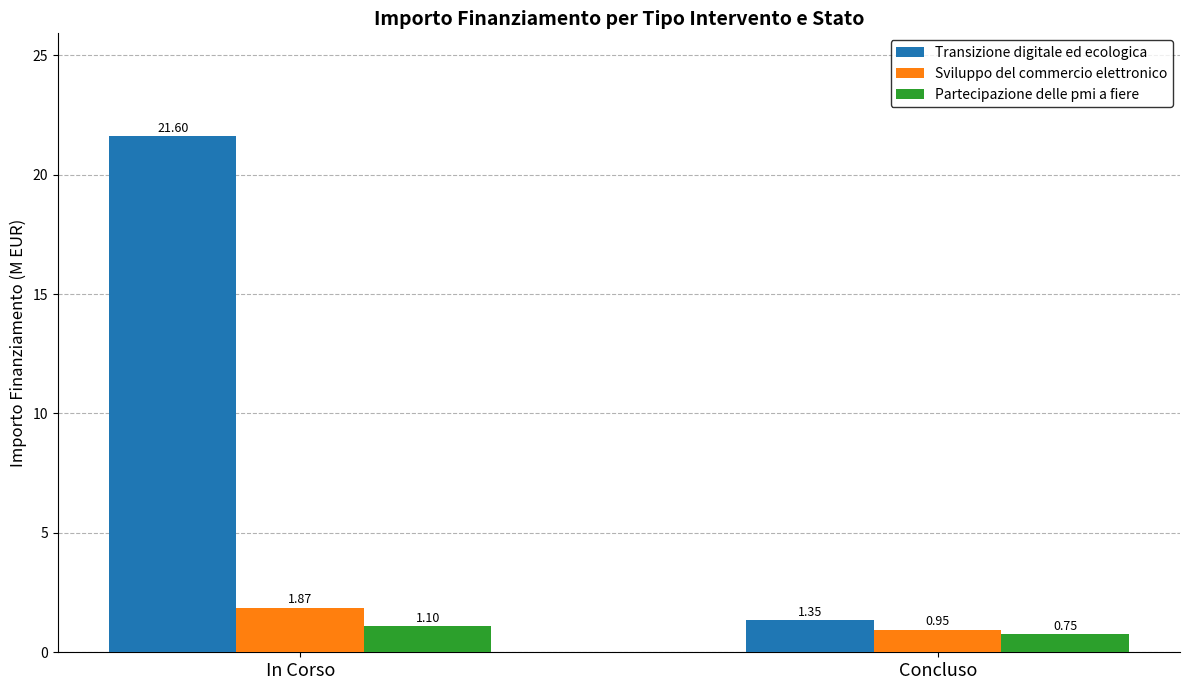

Where is Sviluppo del commercio elettronico nearest to the value 1?

Concluso